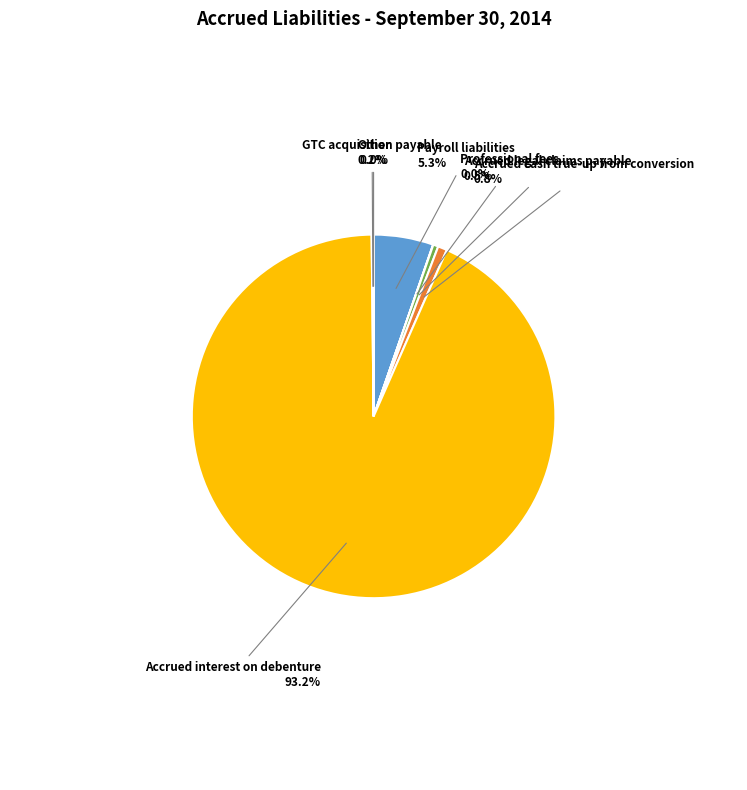

Which slice is the largest?

Accrued interest on debenture